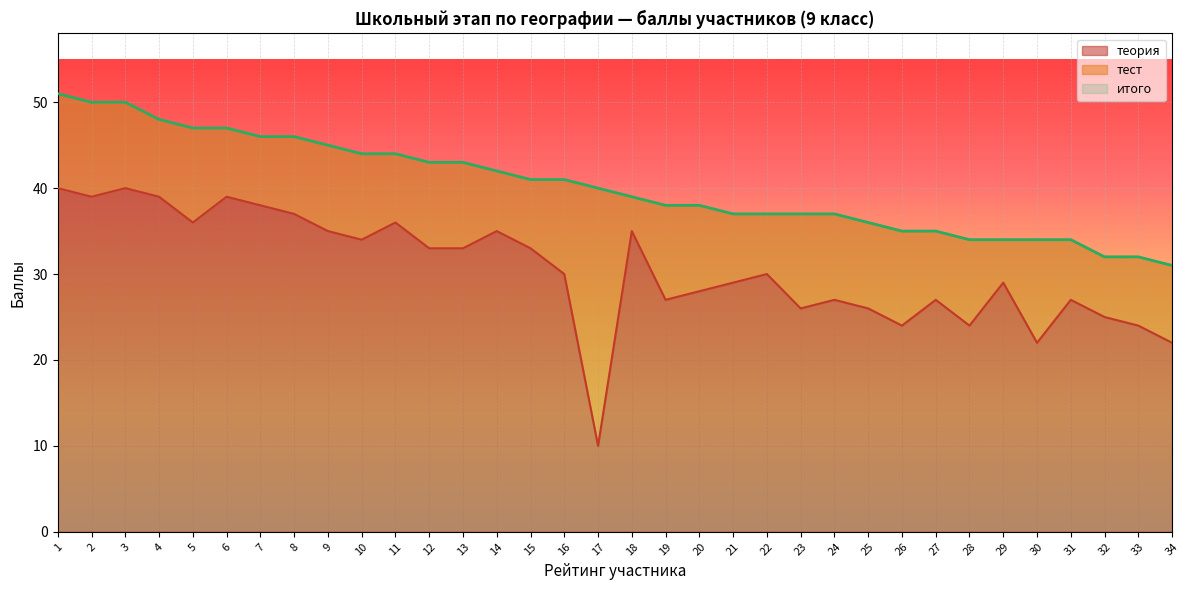

Rank the series at 23 from highest to lowest value.

итого, теория